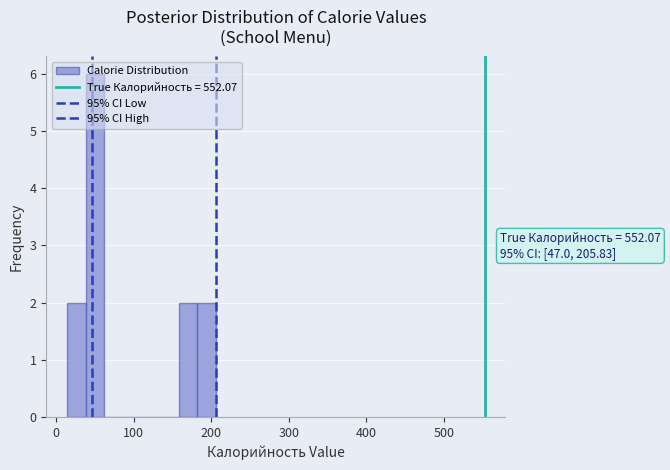

Read against the x-axis, roughly where is the centre of the tallest bar?

50